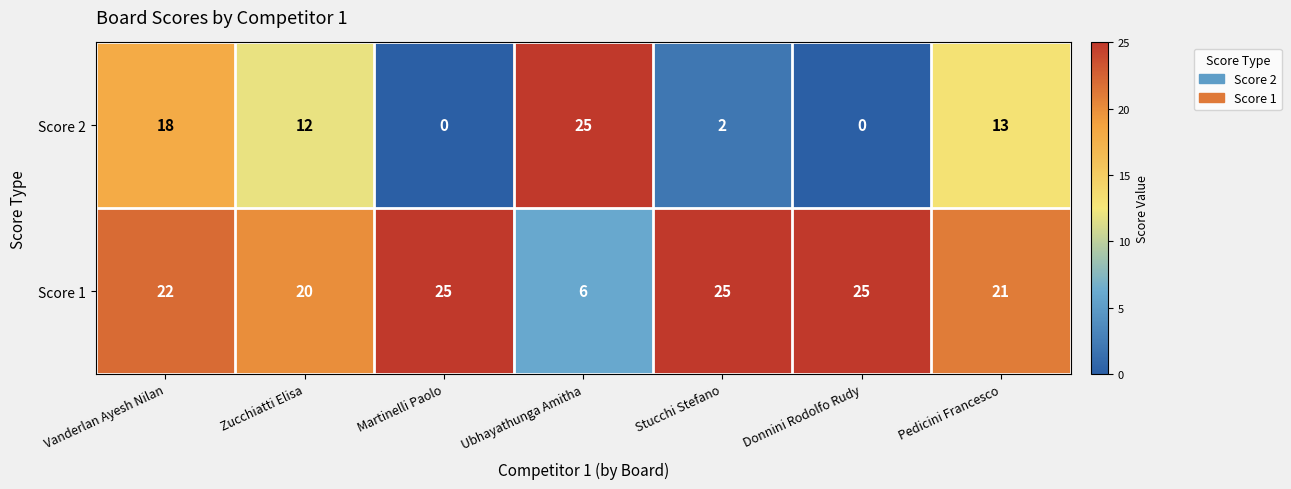

Between Stucchi Stefano and Donnini Rodolfo Rudy, which series saw the biggest shift?

Score 2